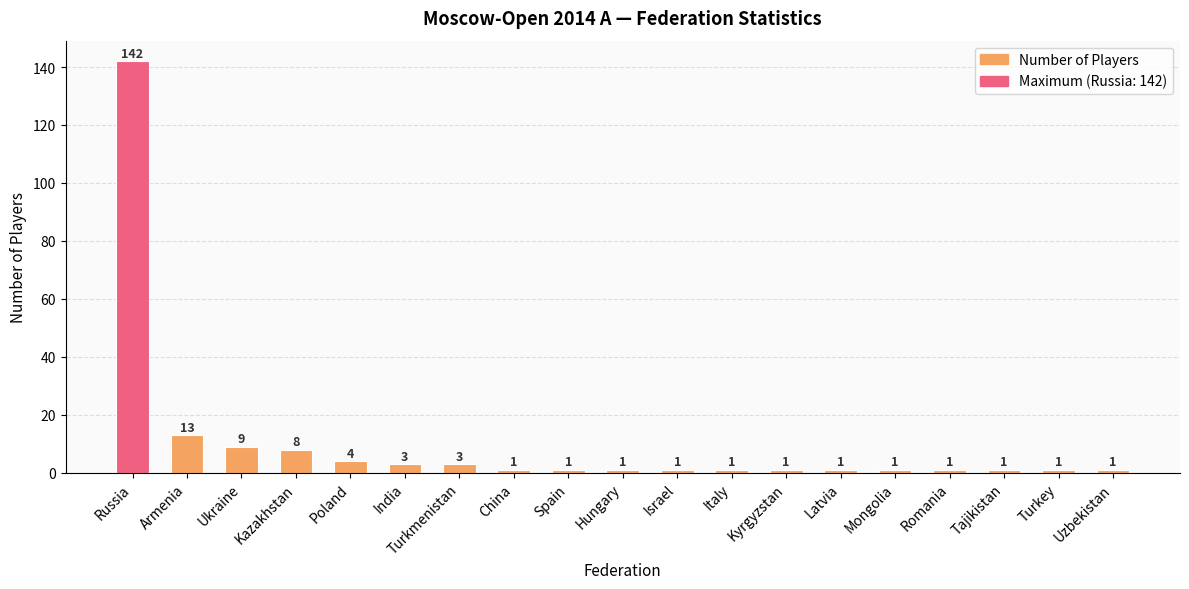

What value does the data have at Kazakhstan, to the nearest 5?

10